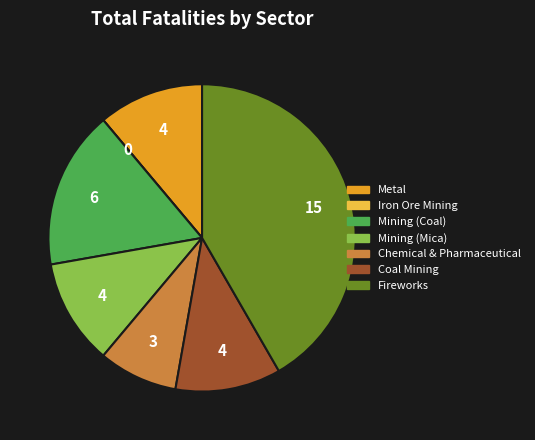

Which category has the biggest portion of the pie?

Fireworks